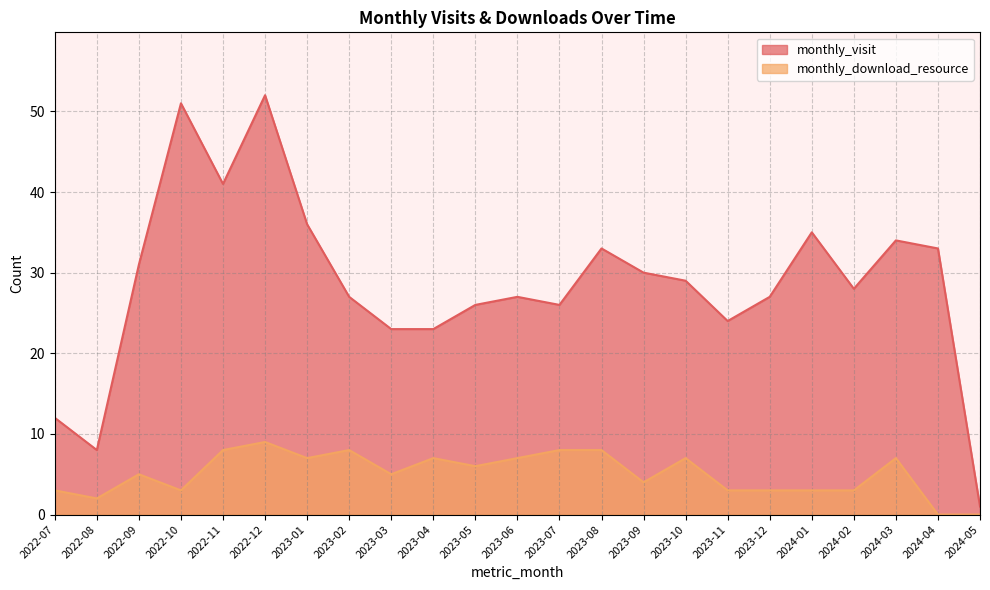

True or false: monthly_visit and monthly_download_resource cross at least once.

False